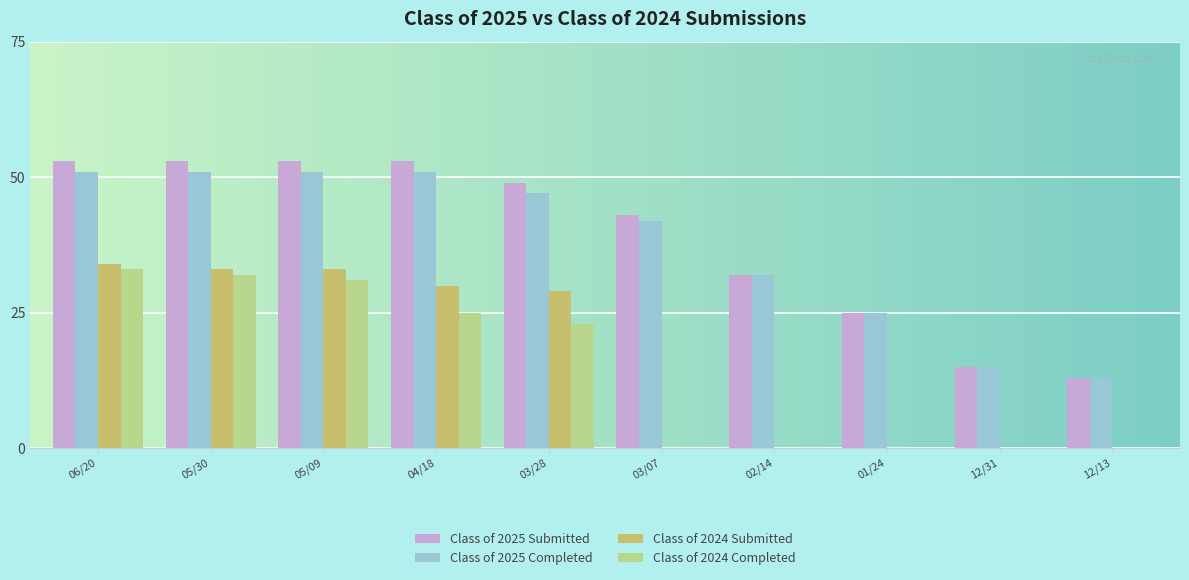

The value of Class of 2024 Completed at 01/24 is 0. True or false?

True